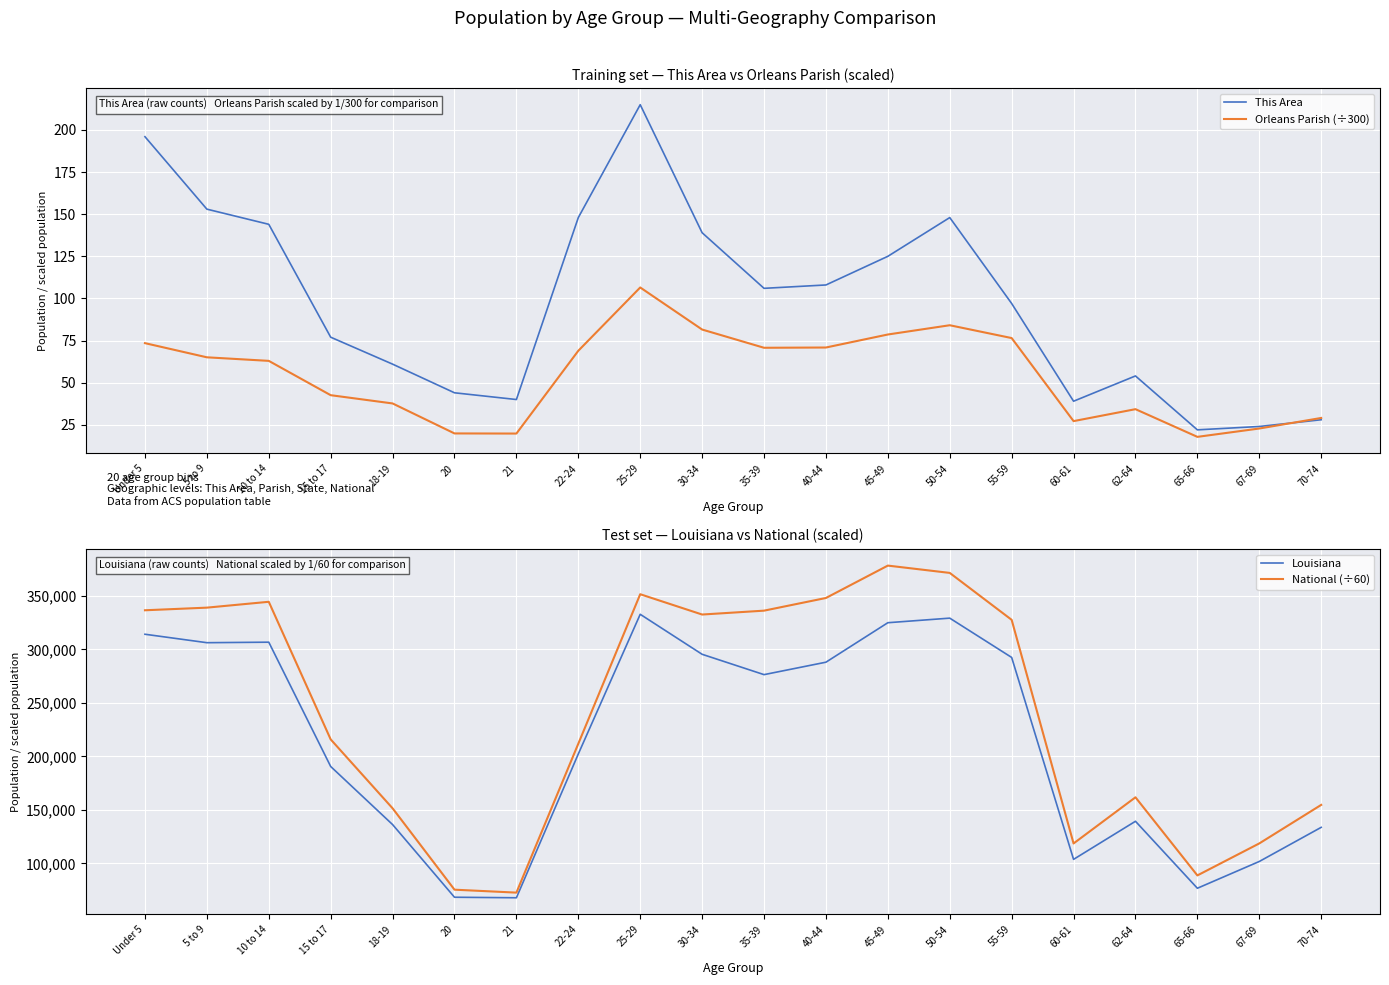

Reading left to right, list all the values displayed in this chart.

This Area: Under 5=196.0	5 to 9=153.0	10 to 14=144.0	15 to 17=77.0	18-19=61.0	20=44.0	21=40.0	22-24=148.0	25-29=215.0	30-34=139.0	35-39=106.0	40-44=108.0	45-49=125.0	50-54=148.0	55-59=97.0	60-61=39.0	62-64=54.0	65-66=22.0	67-69=24.0	70-74=28.0
Orleans Parish (÷300): Under 5=73.5	5 to 9=65.1	10 to 14=62.9	15 to 17=42.6	18-19=37.7	20=19.9	21=19.8	22-24=68.9	25-29=106.5	30-34=81.5	35-39=70.7	40-44=70.9	45-49=78.6	50-54=84.1	55-59=76.5	60-61=27.2	62-64=34.3	65-66=17.8	67-69=22.8	70-74=29.1
Louisiana: Under 5=314260.0	5 to 9=306362.0	10 to 14=306836.0	15 to 17=190557.0	18-19=136222.0	20=68251.0	21=67763.0	22-24=202295.0	25-29=332925.0	30-34=295508.0	35-39=276479.0	40-44=288120.0	45-49=325046.0	50-54=329329.0	55-59=292567.0	60-61=103687.0	62-64=139308.0	65-66=76663.0	67-69=101702.0	70-74=133629.0
National (÷60): Under 5=336689.4	5 to 9=339144.3	10 to 14=344619.9	15 to 17=215904.2	18-19=151434.8	20=75318.8	21=72571.6	22-24=211876.3	25-29=351697.5	30-34=332701.7	35-39=336327.4	40-44=348182.7	45-49=378476.5	50-54=371635.4	55-59=327746.8	60-61=118562.1	62-64=161736.6	65-66=88665.0	67-69=118589.4	70-74=154636.1